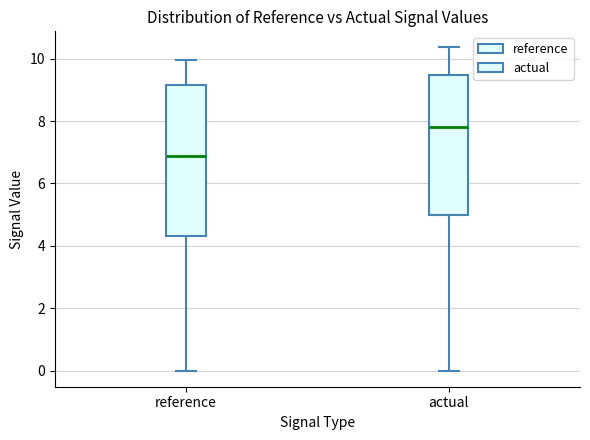

Reading left to right, read every box against the y-axis: the position of its median line, the range the box covers, and the ends of its whiskers. The values are not printed on the chart, so give them approximately, as read against the axis.

reference: median 6.8, box 4.4 to 9.2, whiskers 0.0 to 10.0
actual: median 7.8, box 5.0 to 9.4, whiskers 0.0 to 10.4